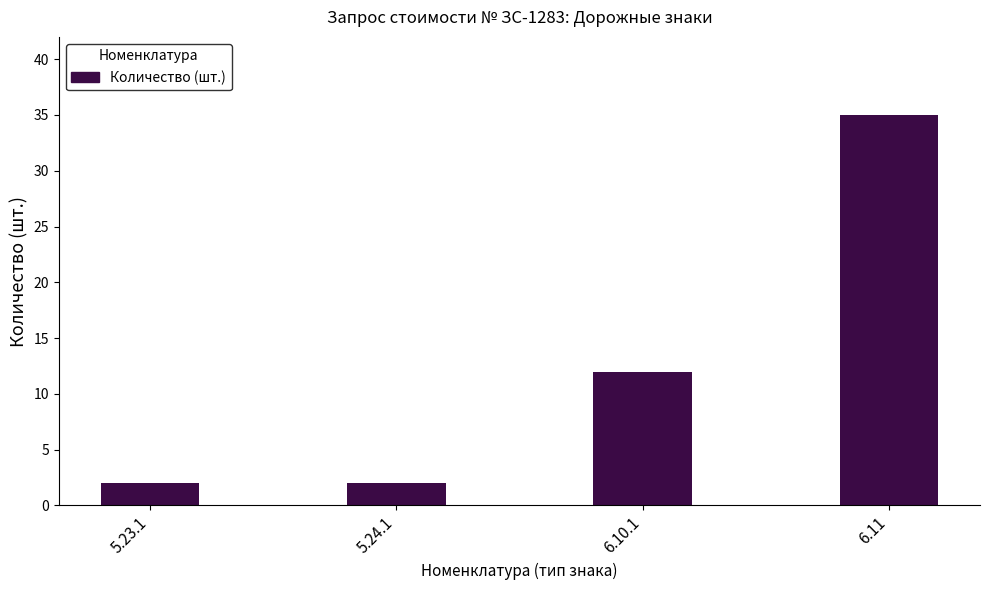

What is the sum of the values at 5.24.1 and 6.10.1?

14